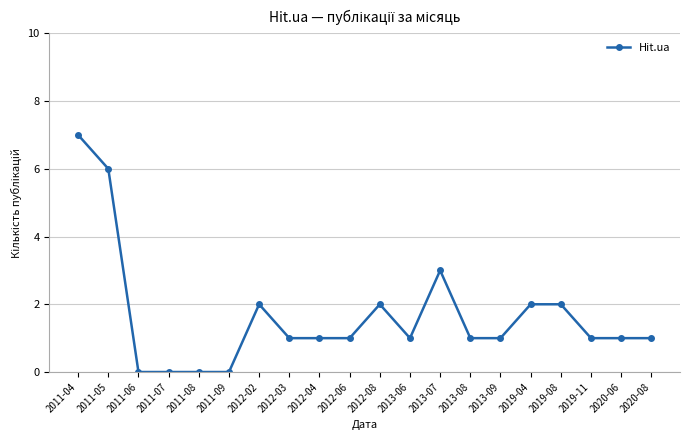

How many distinct data groups are displayed?

1